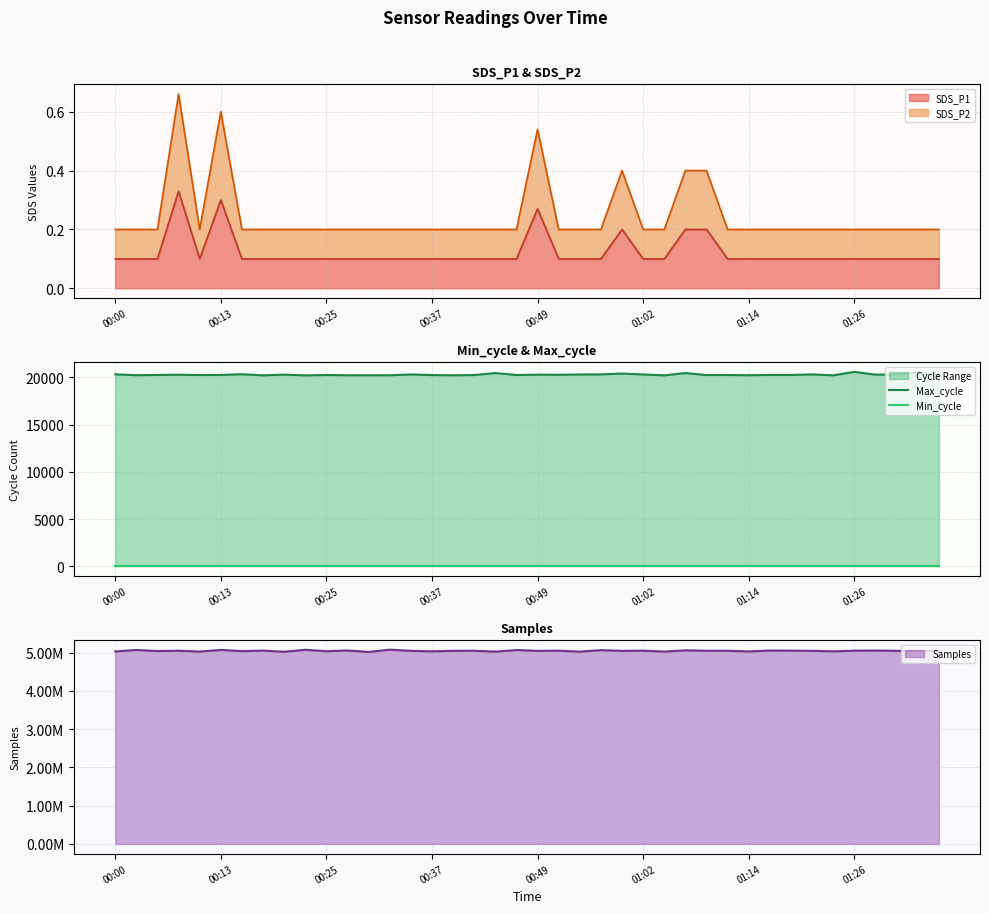

The value of Min_cycle at 00:37 is 28. True or false?

True